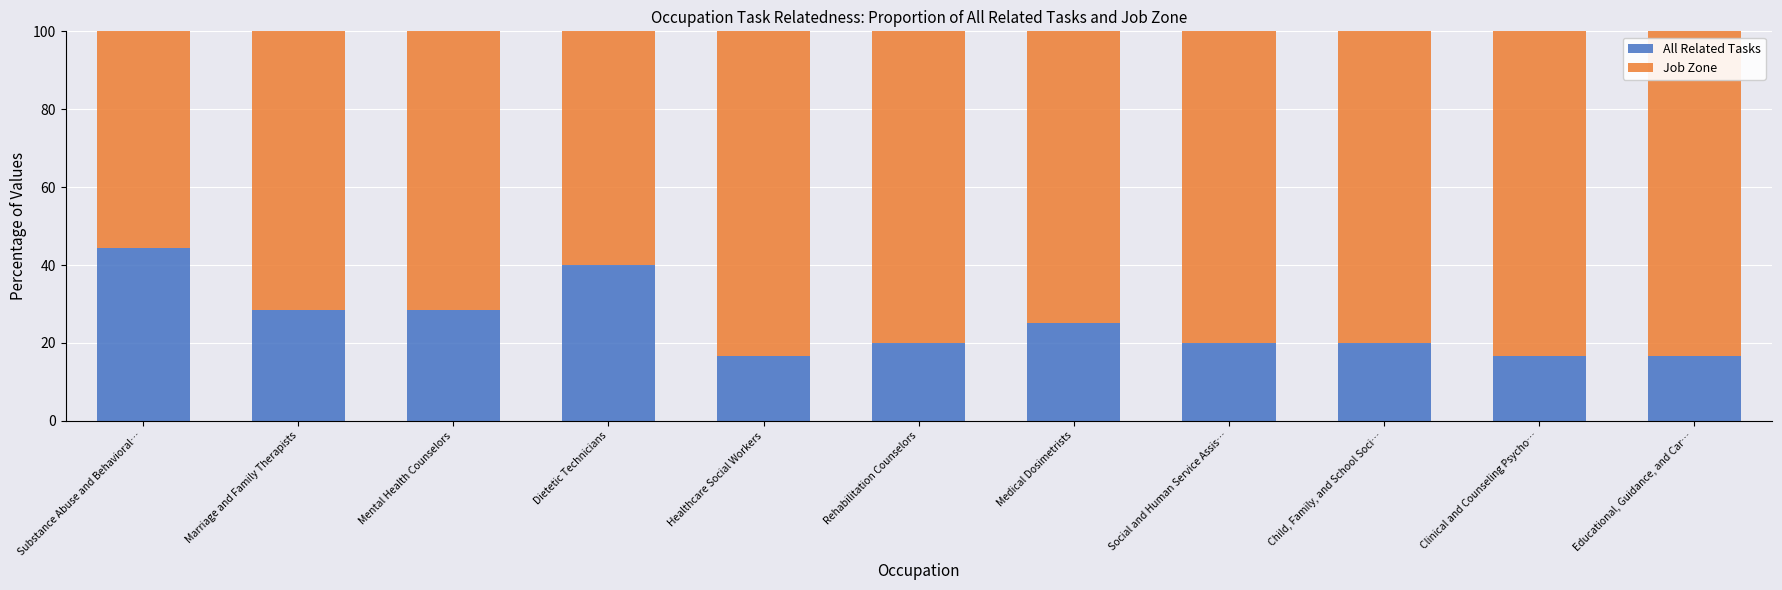

What is the minimum value for All Related Tasks?

16.7